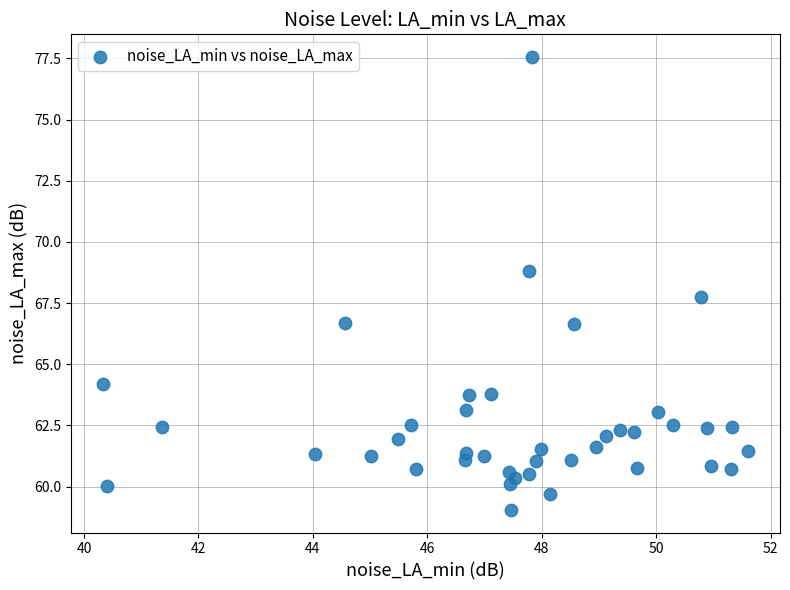

What is the range of Y values (max minus min)?

18.5